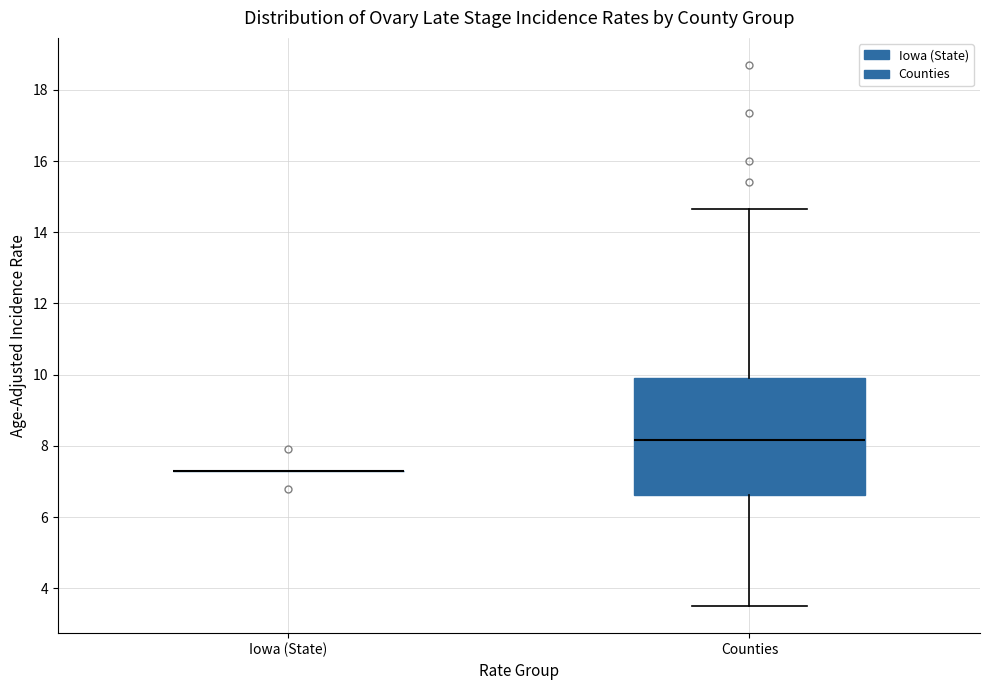

Reading left to right, transcribe this box plot: for each box, give where its median line is, the range the box spans, and where its two whiskers end, as read against the y-axis. The values are not printed on the chart, so give them approximately, as read against the axis.

Iowa (State): box collapsed to a line at 7.4, whiskers 7.4 to 7.4
Counties: median 8.2, box 6.6 to 10.0, whiskers 3.6 to 14.6